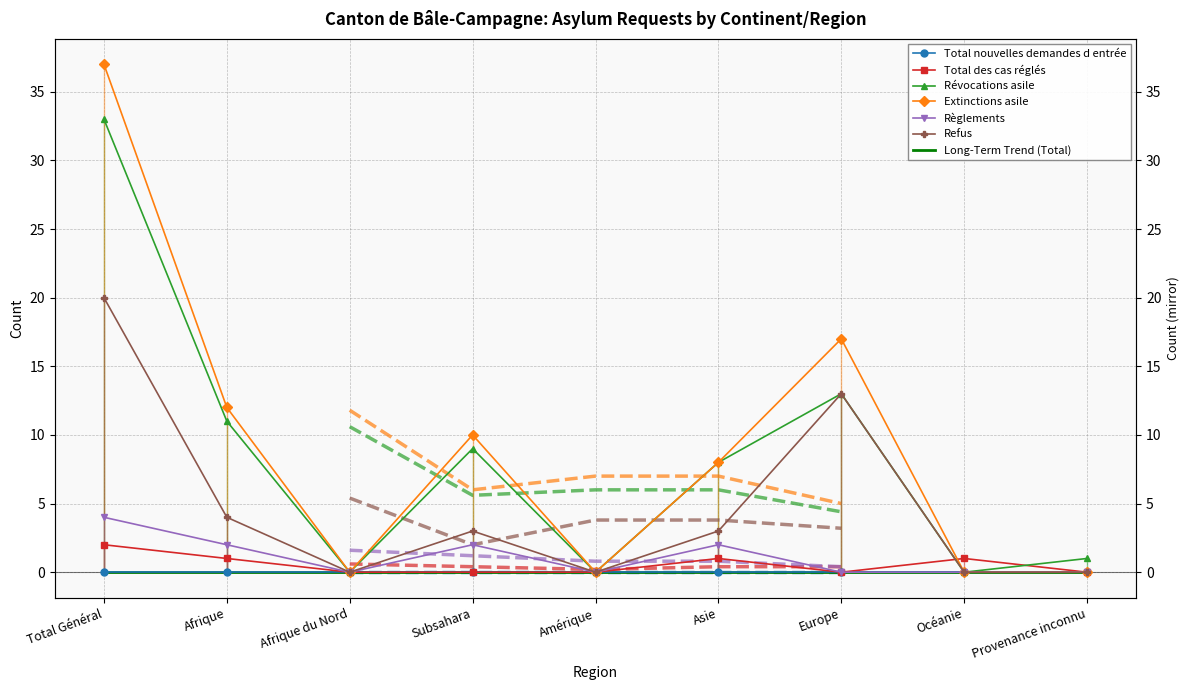

Rank the categories by Extinctions asile value from lowest to highest.

Afrique du Nord, Amérique, Océanie, Provenance inconnu, Asie, Subsahara, Afrique, Europe, Total Général